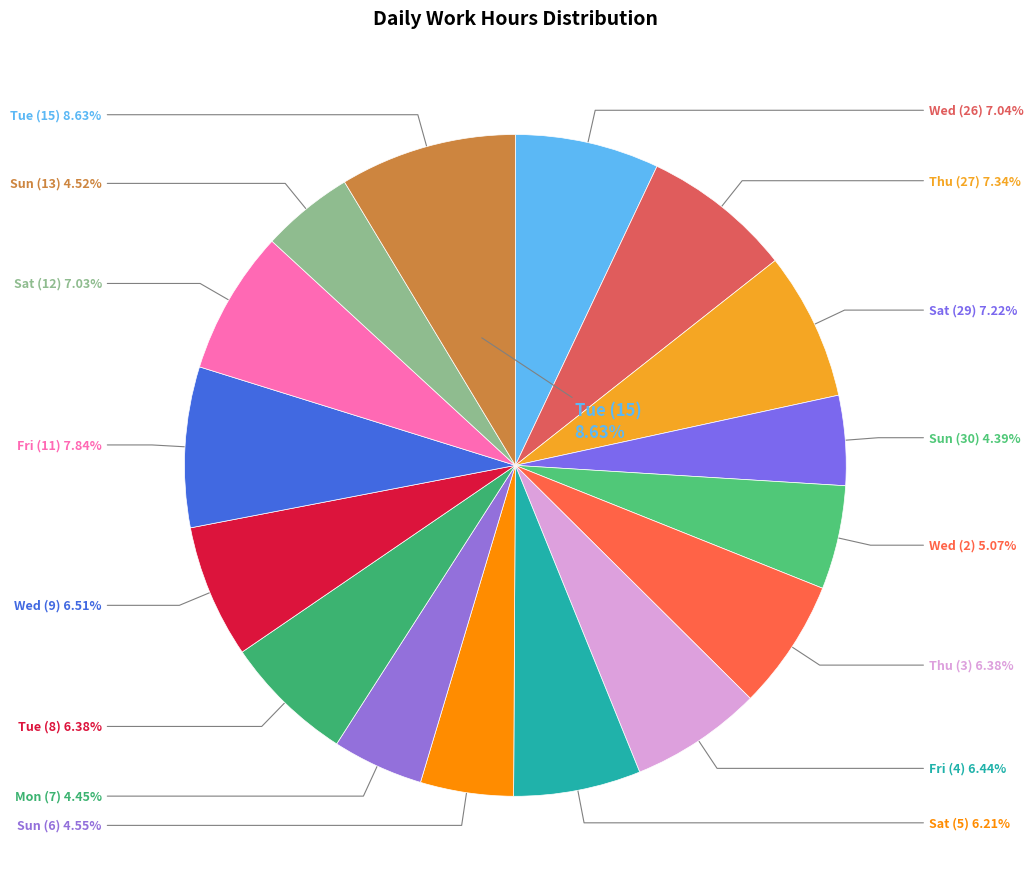

Combined, do Fri (11) and Sun (30) account for over 50%?

No